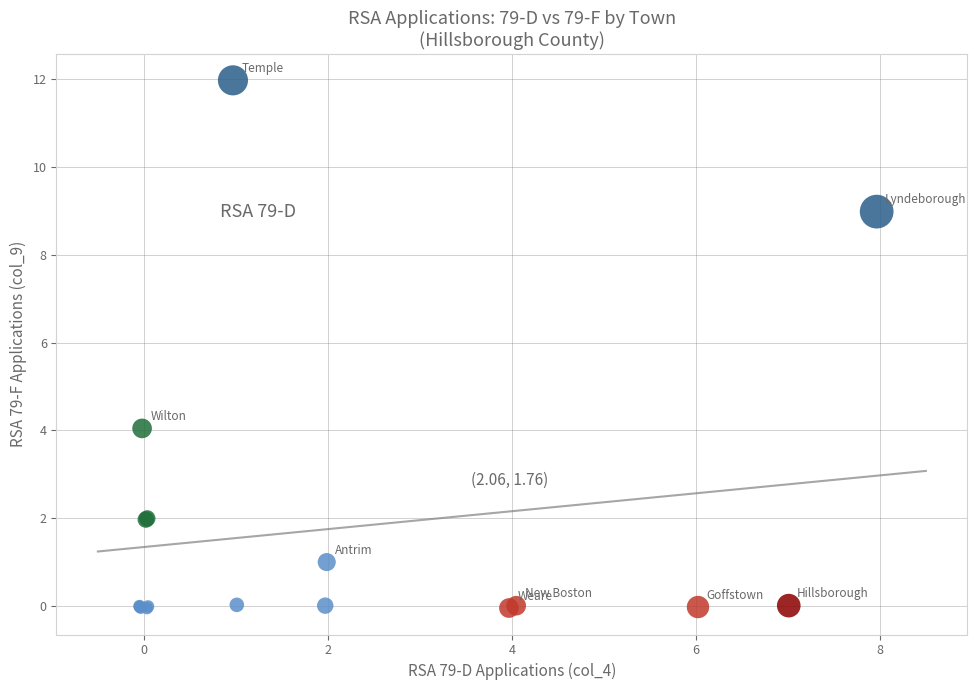

What Y value in the scatter plot is closest to 5?

4.0